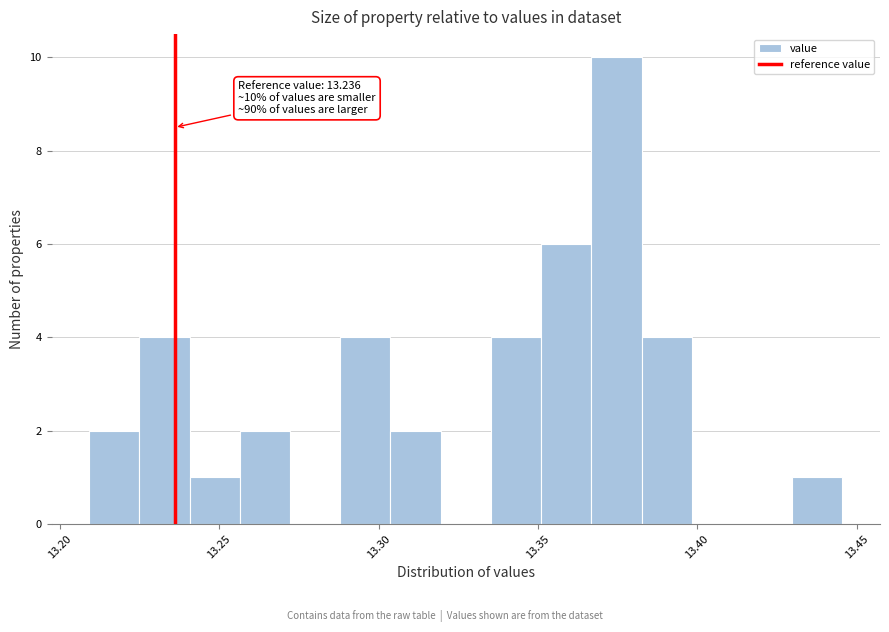

Read against the x-axis, roughly where is the centre of the tallest bar?

13.375